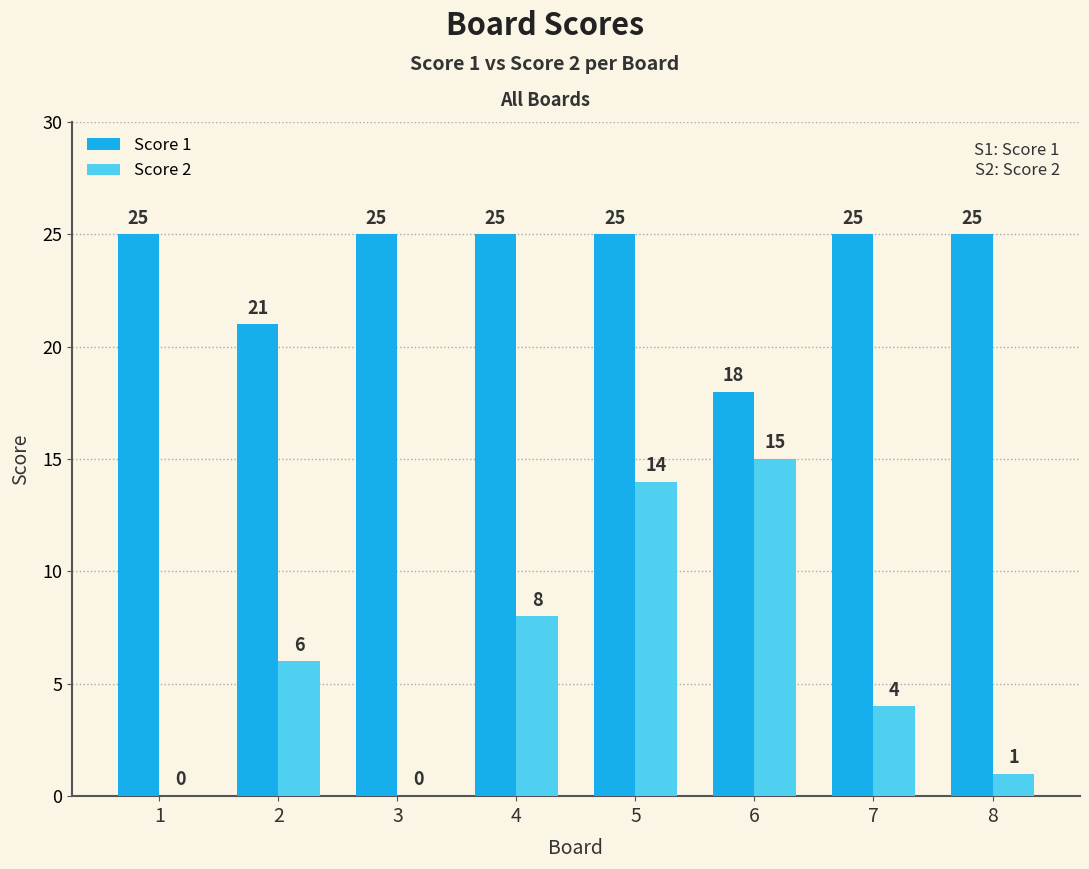

At which label is Score 2 closest to 7?

2